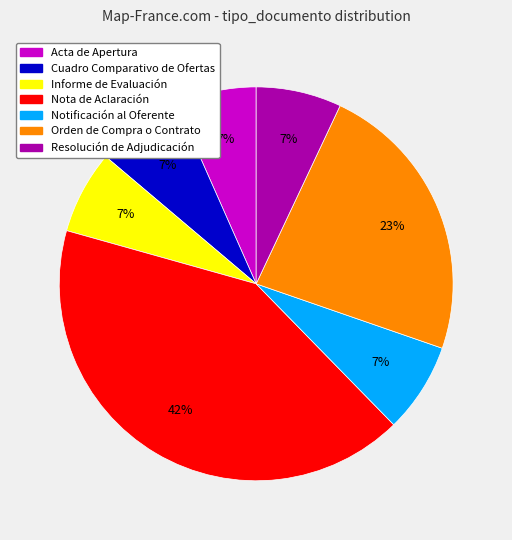

Combined, do Acta de Apertura and Nota de Aclaración account for over 50%?

No